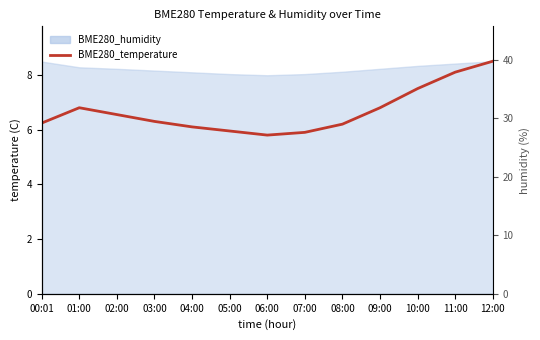

True or false: the data has more than 2 interior local peaks.

False